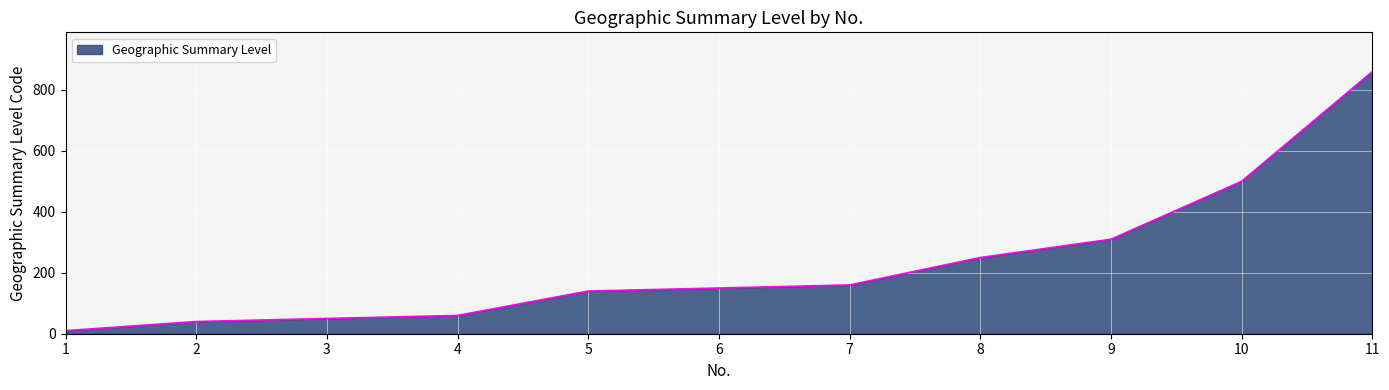

The value at 9 is 310. True or false?

True